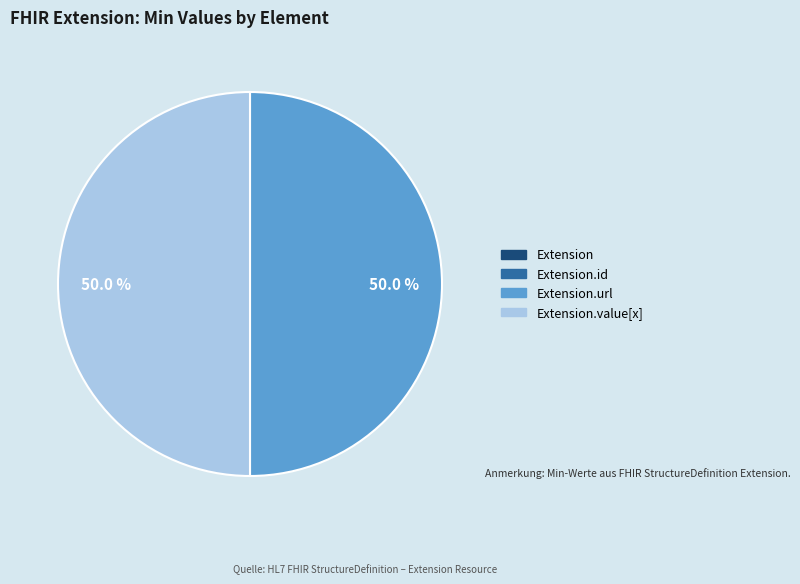

Which category has the biggest portion of the pie?

Extension.url